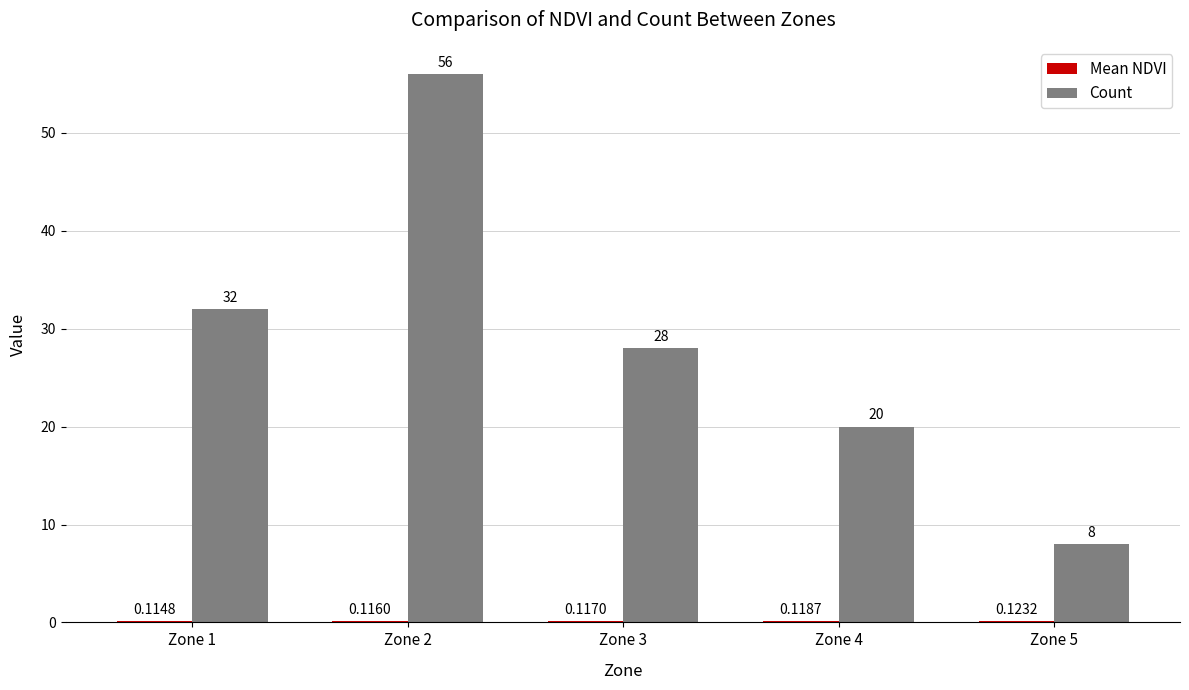

What is the sum of all Count values?

144.0